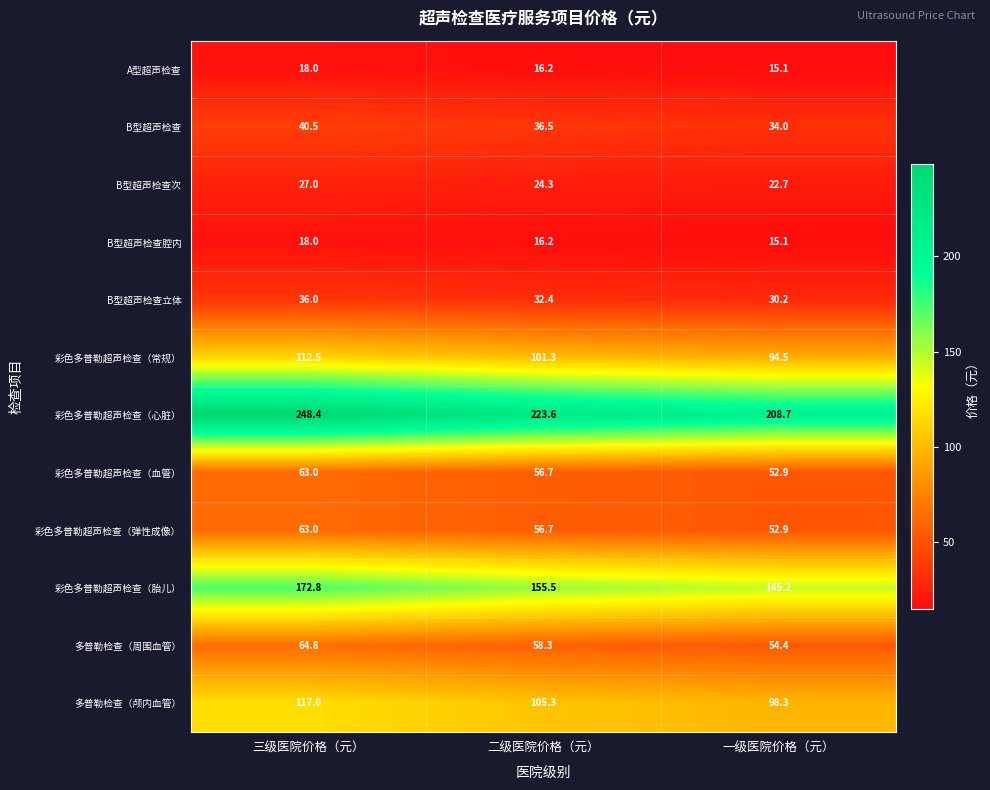

Is it true that 彩色多普勒超声检查（弹性成像） equals 71.7 at 一级医院价格（元）?

False